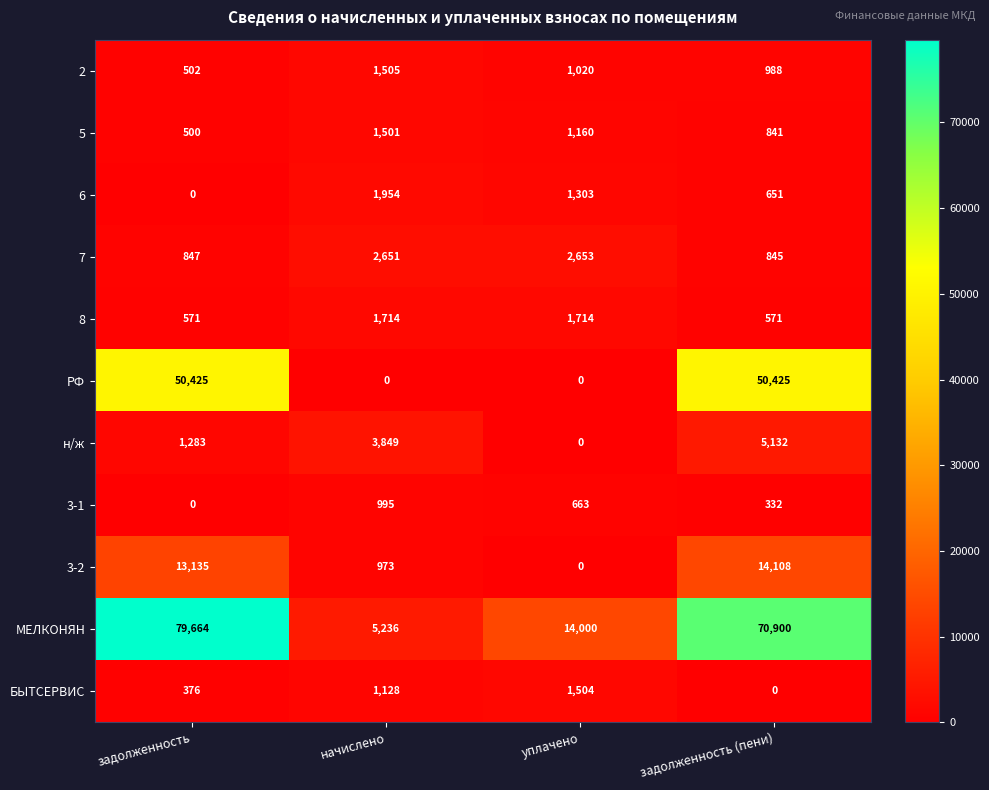

Which label corresponds to the largest value in the chart?

задолженность